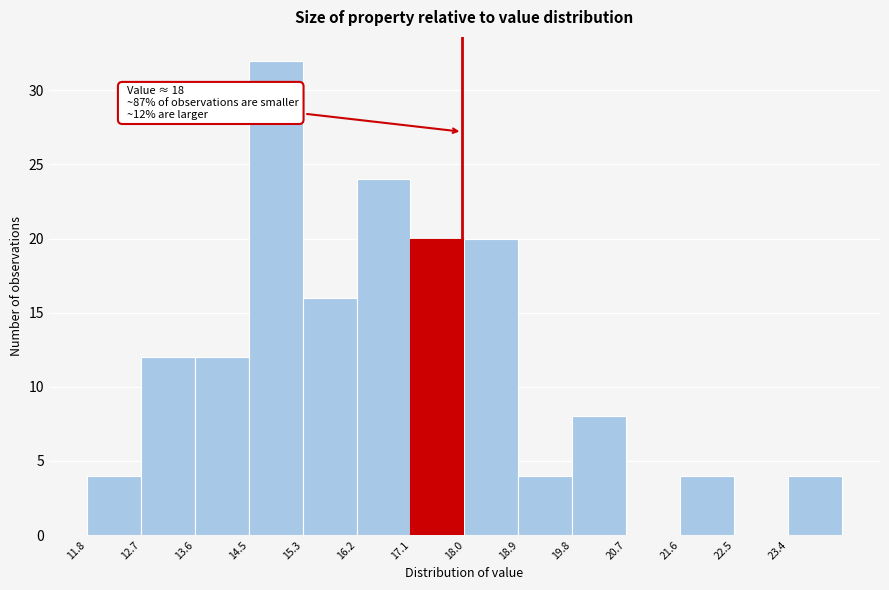

Which range on the x-axis has the tallest bar?

14.5 to 15.4